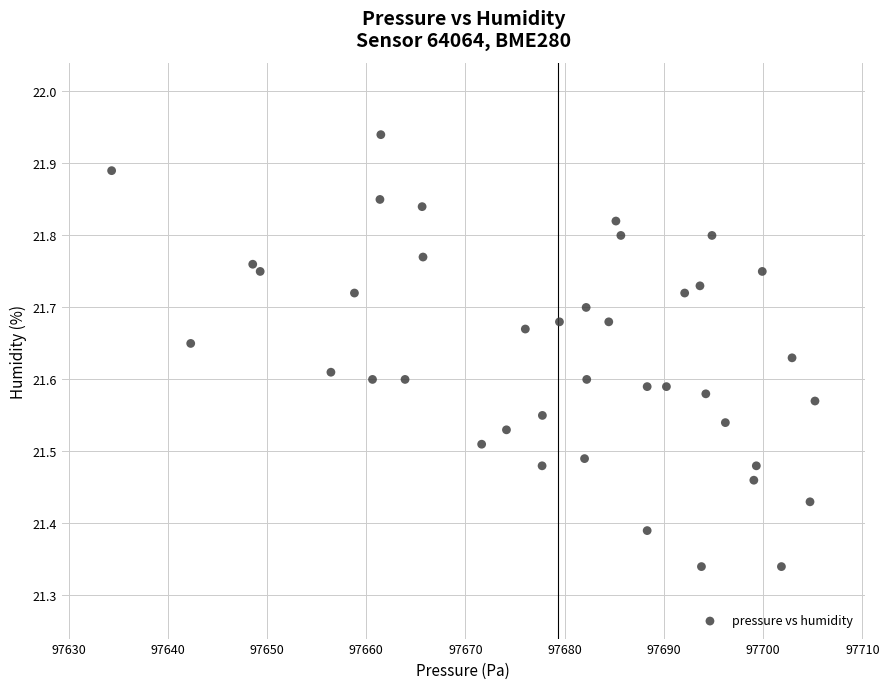

What is the range of Y values (max minus min)?

0.6